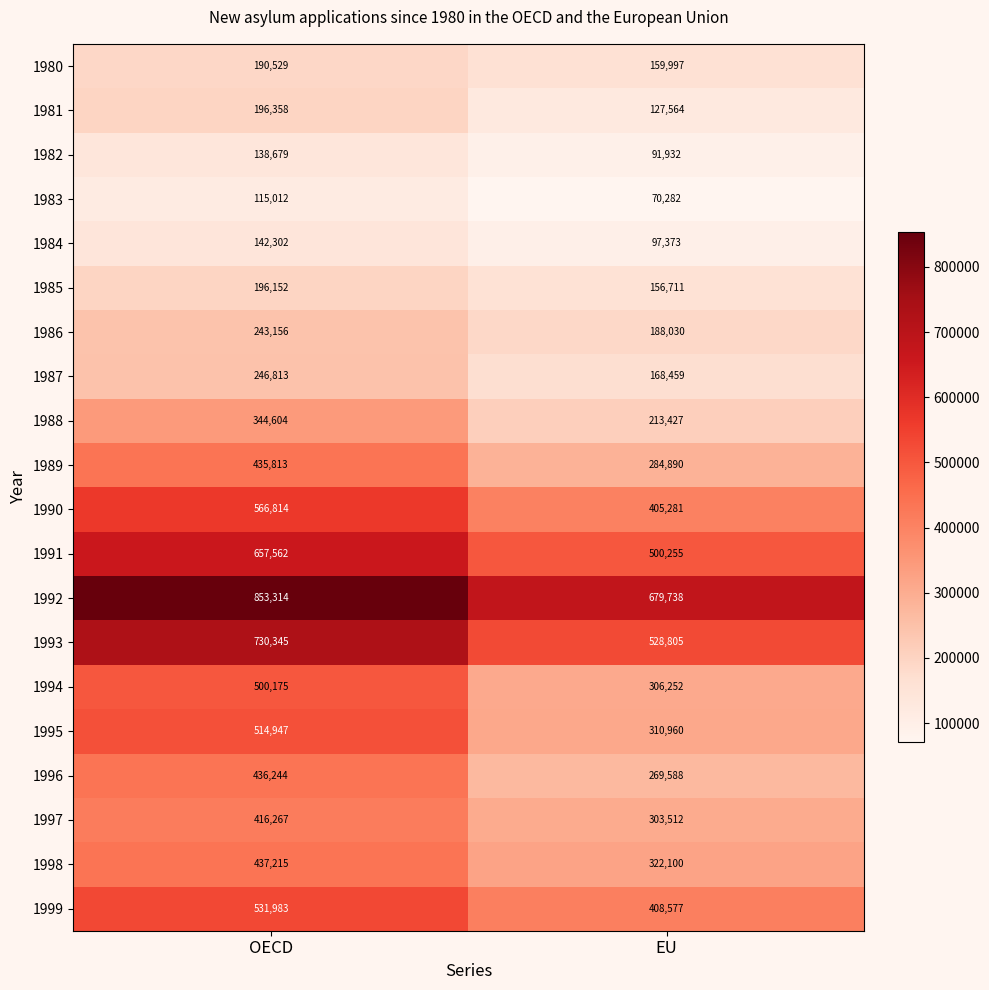

Which series changed the most between OECD and EU?

1995